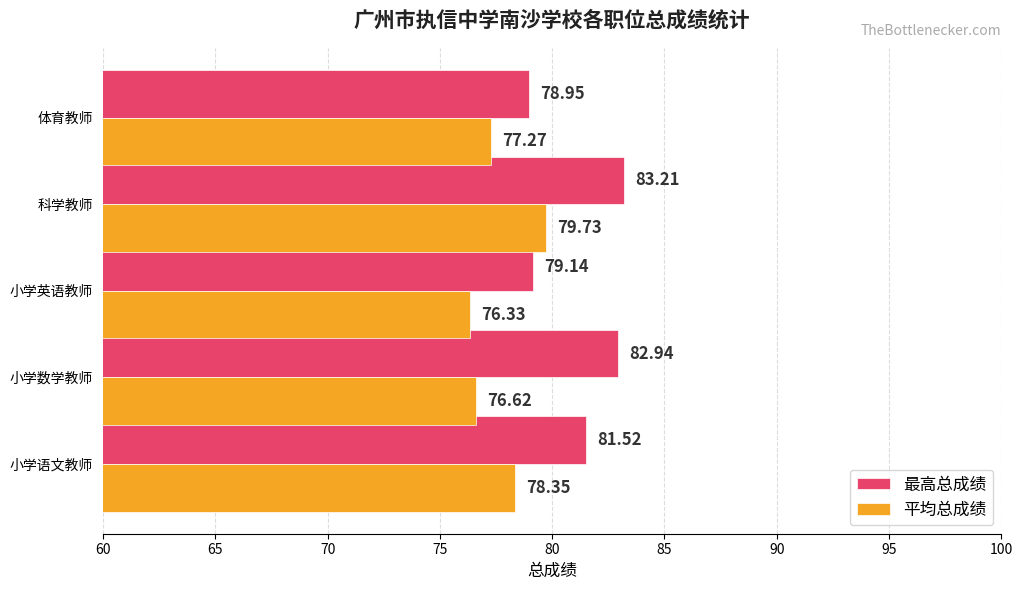

What are all the series names shown in the legend?

最高总成绩, 平均总成绩